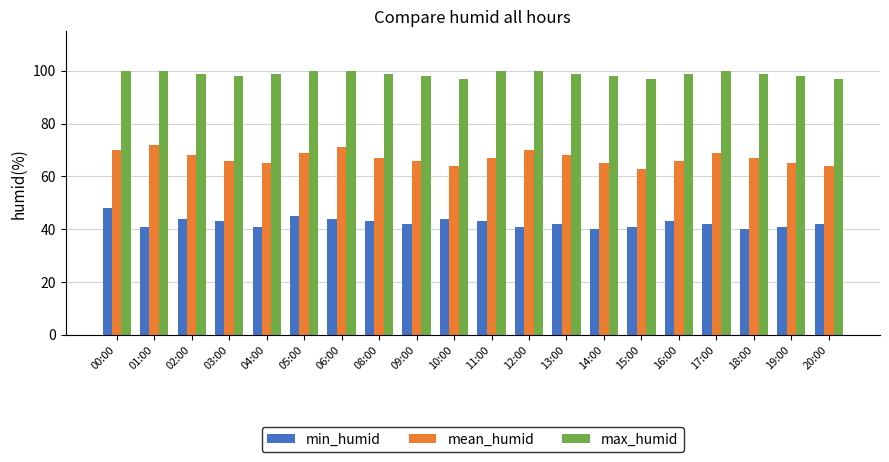

What is the label of the 19th bar from the right?

01:00